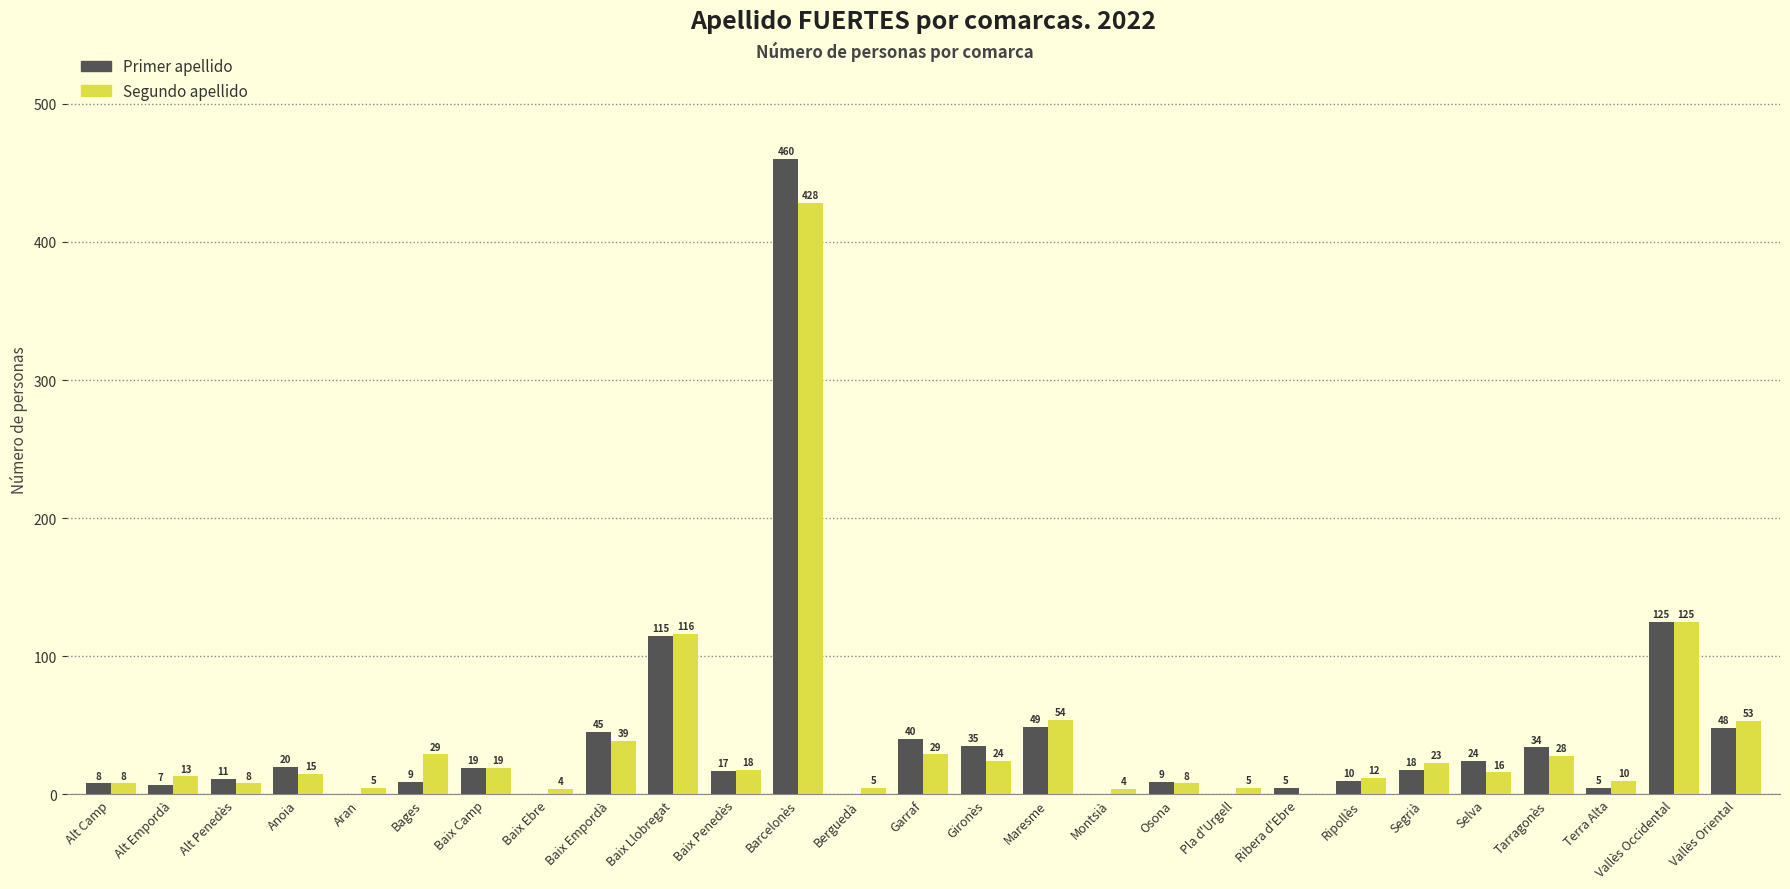

Is the value of Segundo apellido at Vallès Oriental greater than the value of Primer apellido at Ripollès?

Yes